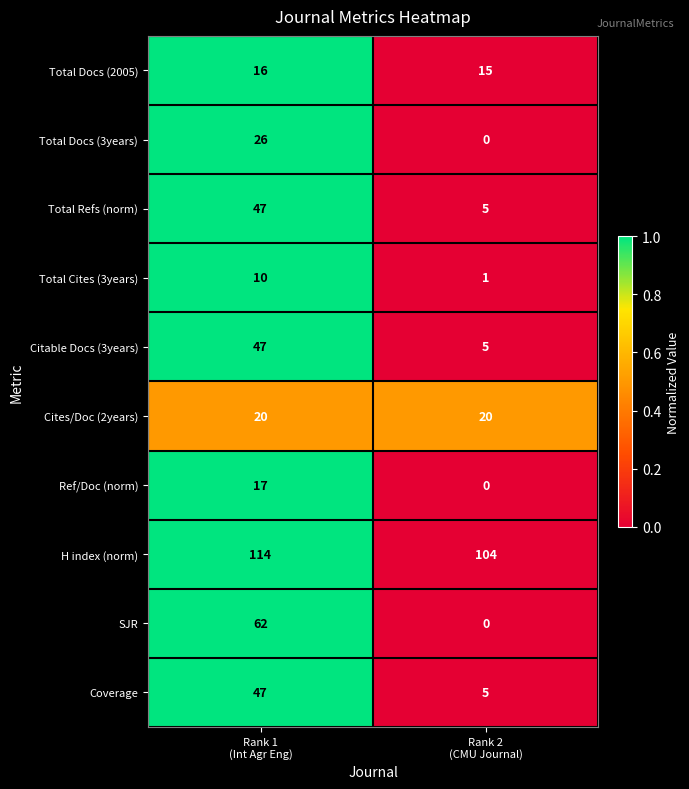

What is the greatest value displayed?

114